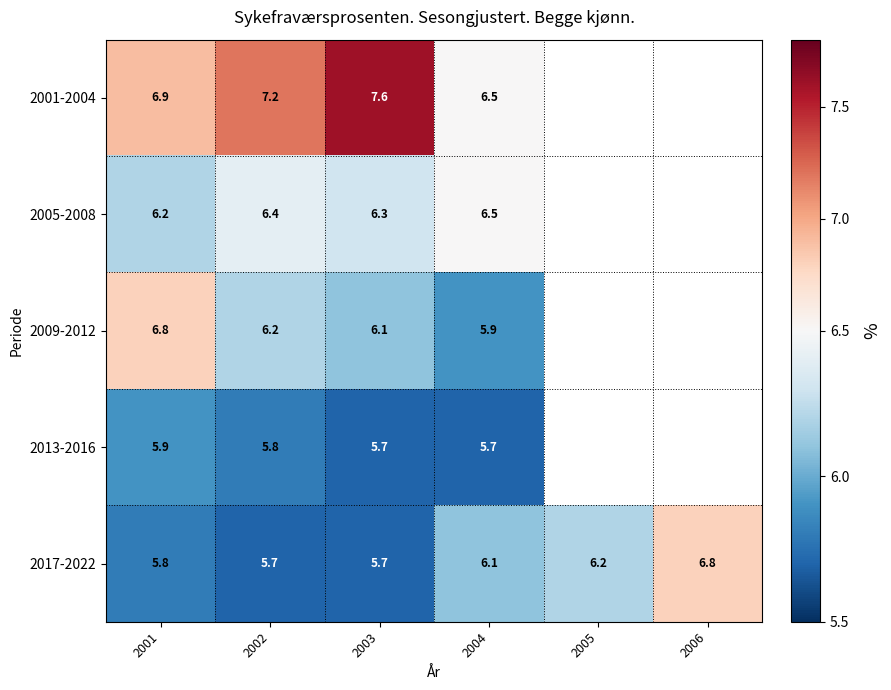

At 2001, list the series in order from smallest to largest.

2017-2022, 2013-2016, 2005-2008, 2009-2012, 2001-2004